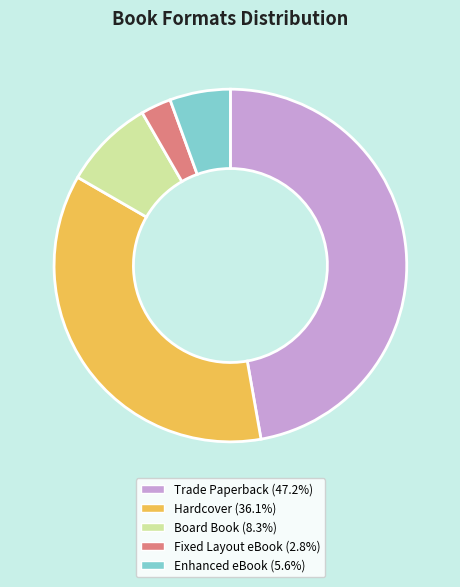

Approximately how many times larger is the value at Fixed Layout eBook compared to Trade Paperback?

0.1